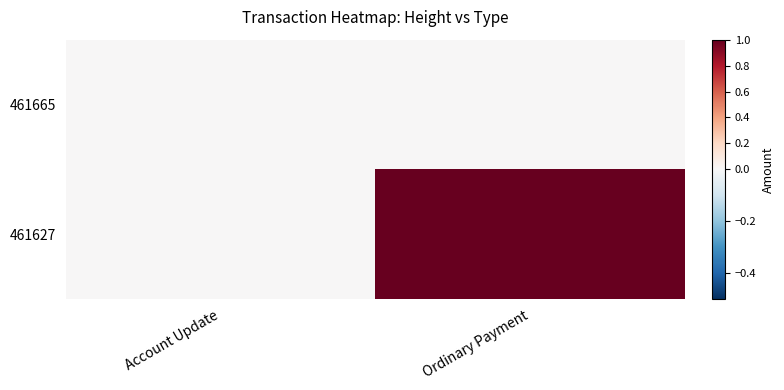

Between Account Update and Ordinary Payment, which series saw the biggest shift?

461627